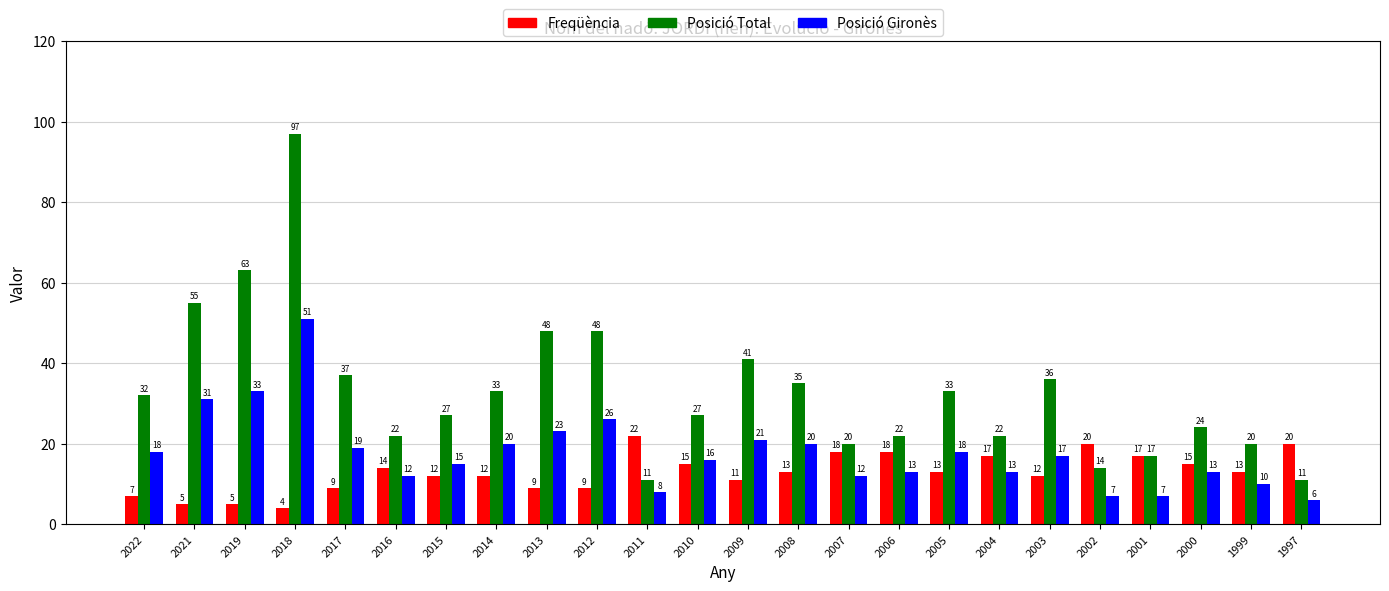

List the series in order of their overall mean, highest first.

Posició Total, Posició Gironès, Freqüència